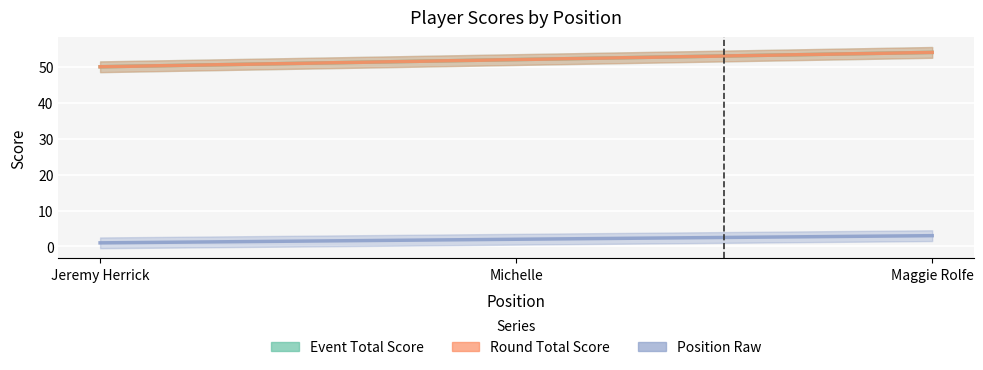

What is the label of the 1st point from the left?

Jeremy Herrick